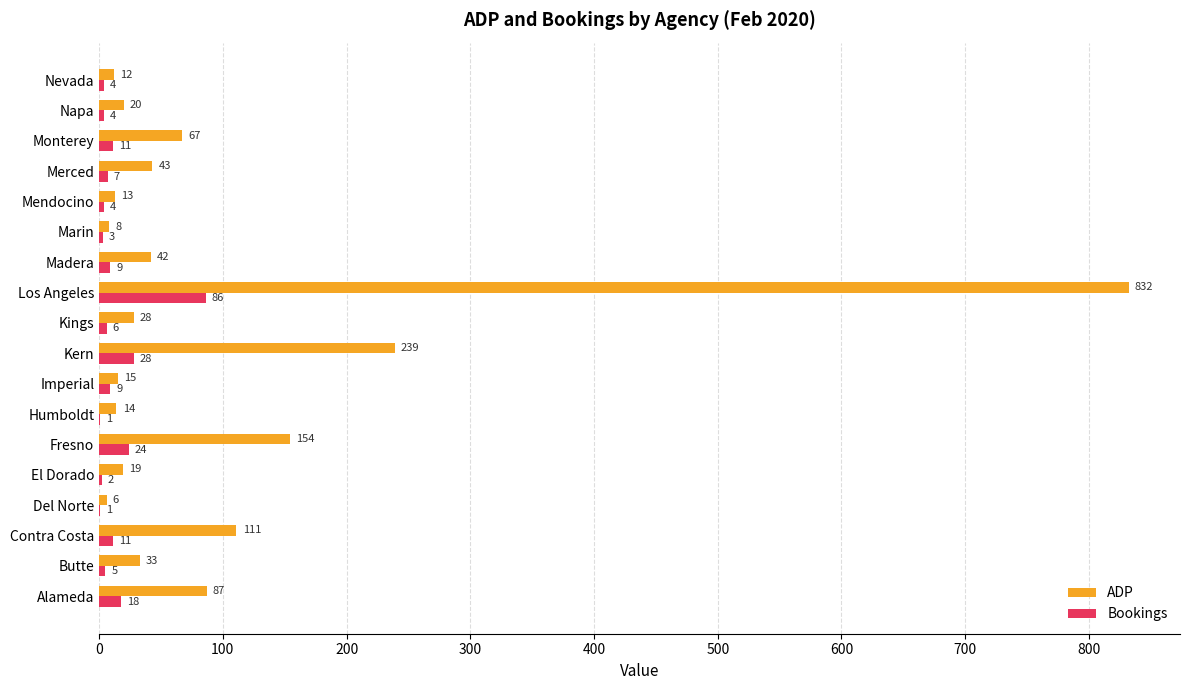

What is the average value of the Bookings series?

13